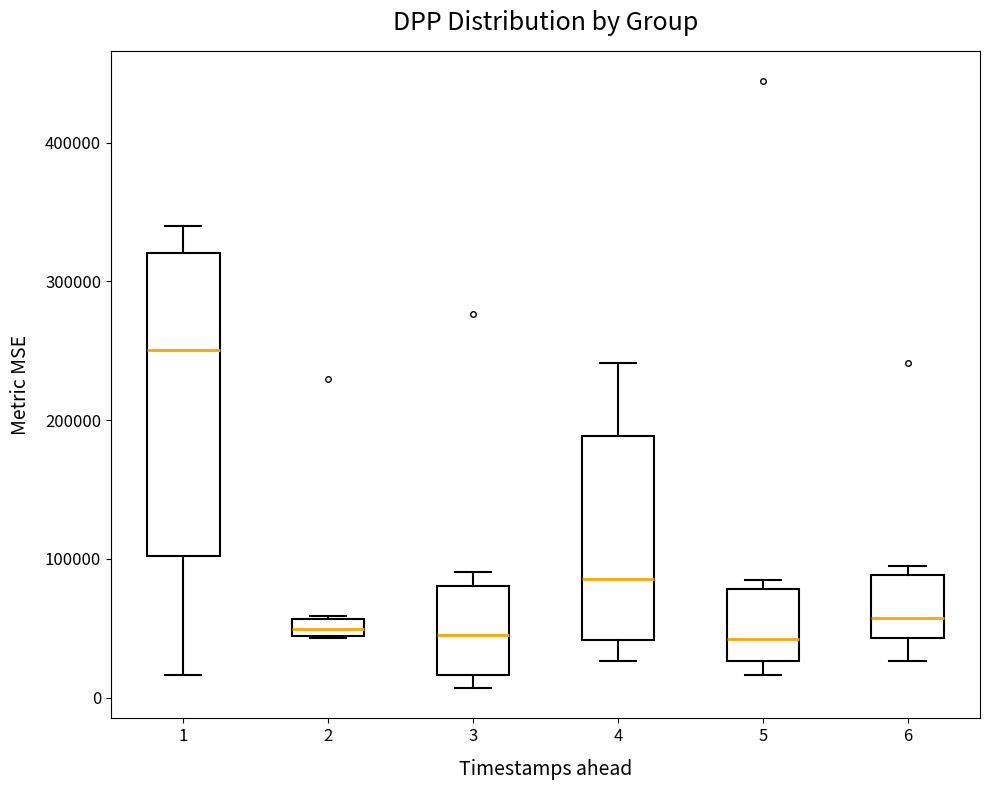

Where is the lower edge of the box at x = 1 on the y-axis? The values are not printed on the chart, so give them approximately, as read against the axis.

100000